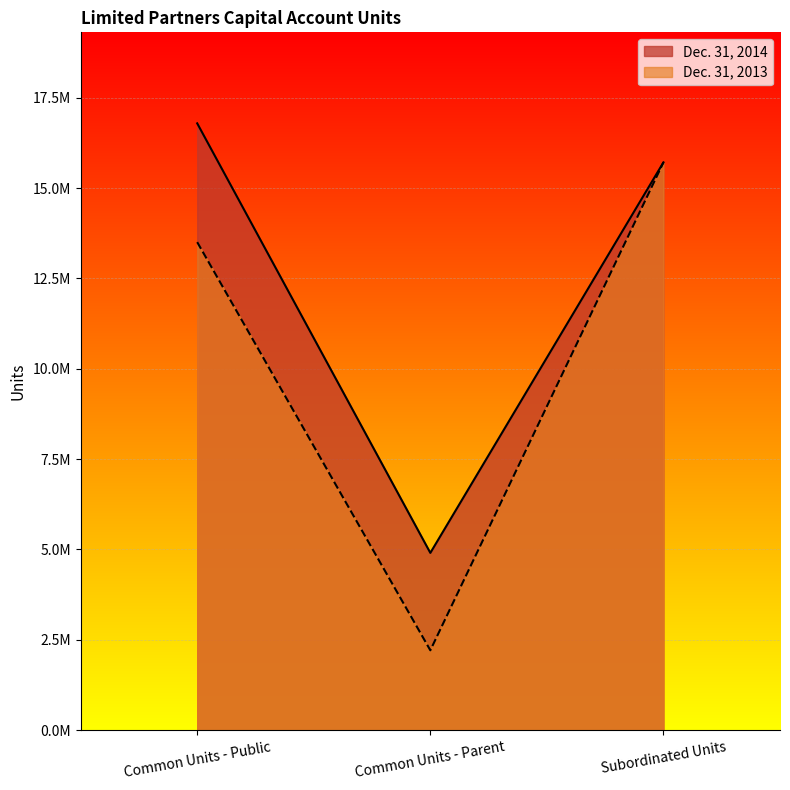

Rank the series by their maximum value, from highest to lowest.

Dec. 31, 2014, Dec. 31, 2013